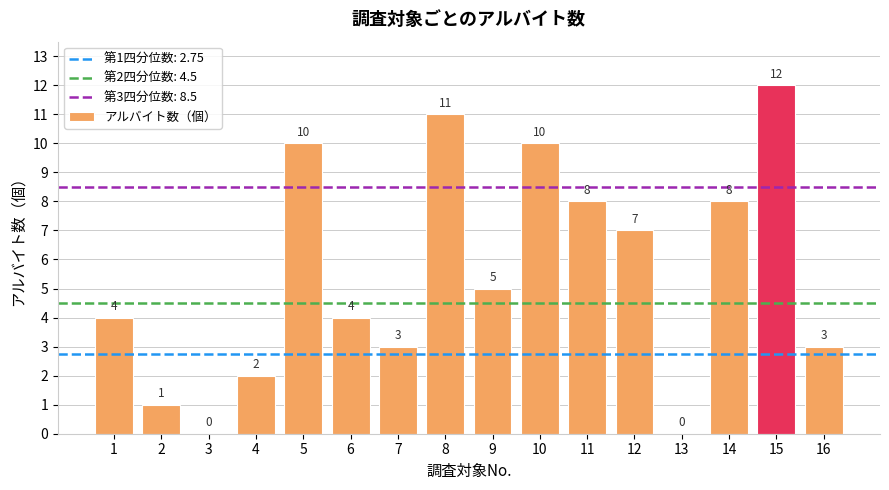

Does the chart contain stacked bars?

No